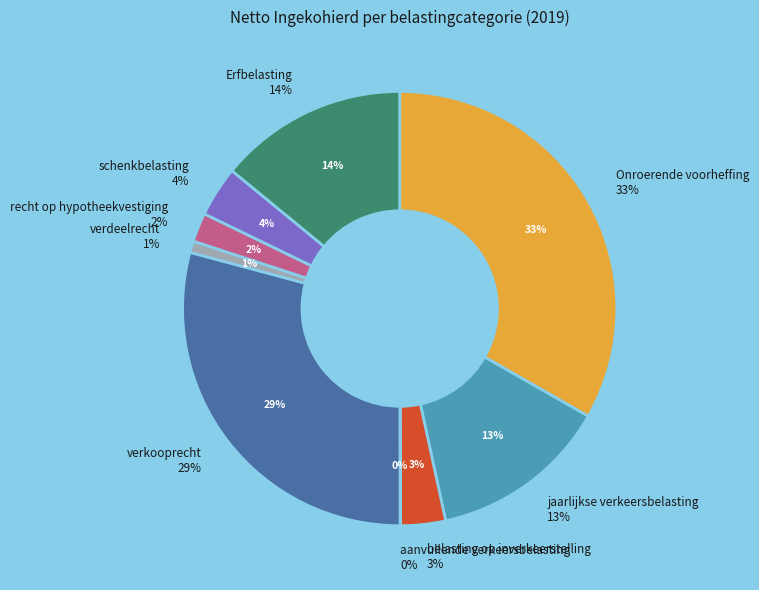

To the nearest percent, what is the difference between the largest and smallest slice percentages?

33%